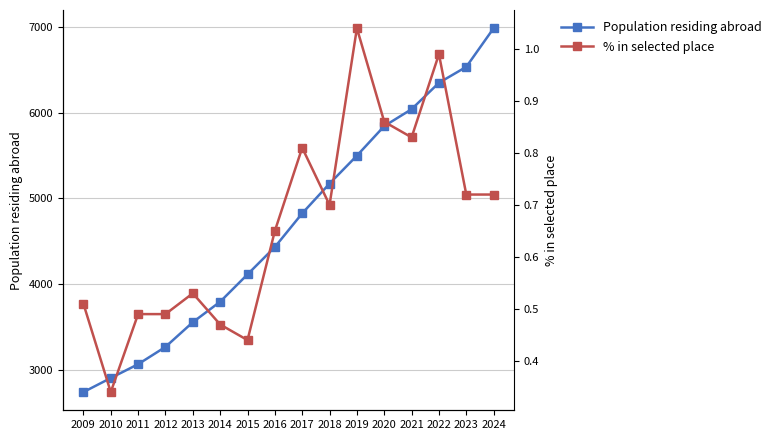

Reading left to right, transcribe all the data shown in this chart.

Population residing abroad: 2739.0	2903.0	3064.0	3266.0	3554.0	3793.0	4112.0	4431.0	4824.0	5171.0	5497.0	5842.0	6039.0	6347.0	6533.0	6984.0
% in selected place: 0.5	0.3	0.5	0.5	0.5	0.5	0.4	0.7	0.8	0.7	1.0	0.9	0.8	1.0	0.7	0.7